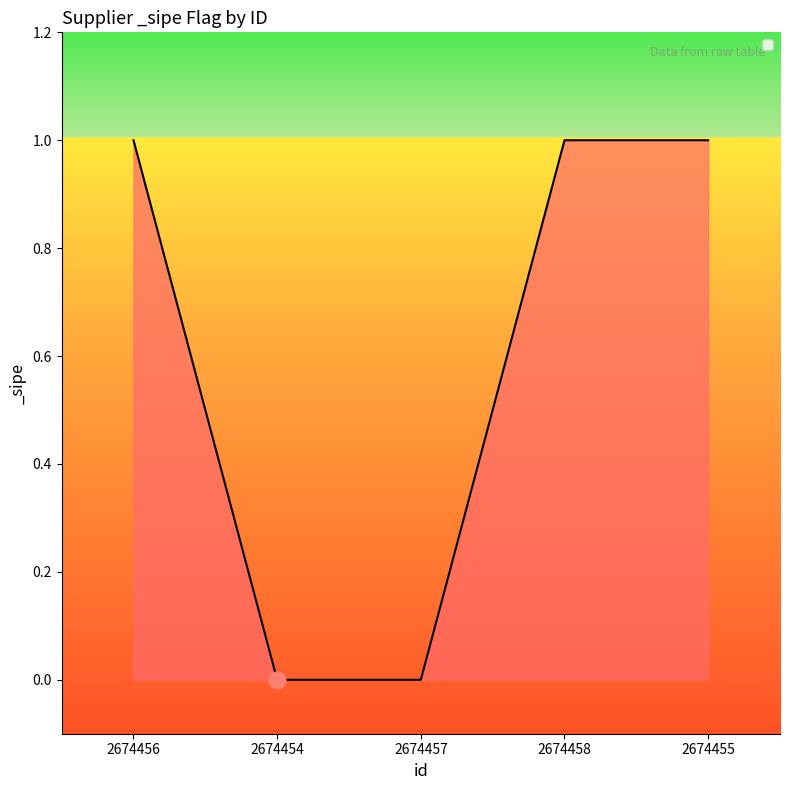

How many values are between 0 and 1?

5